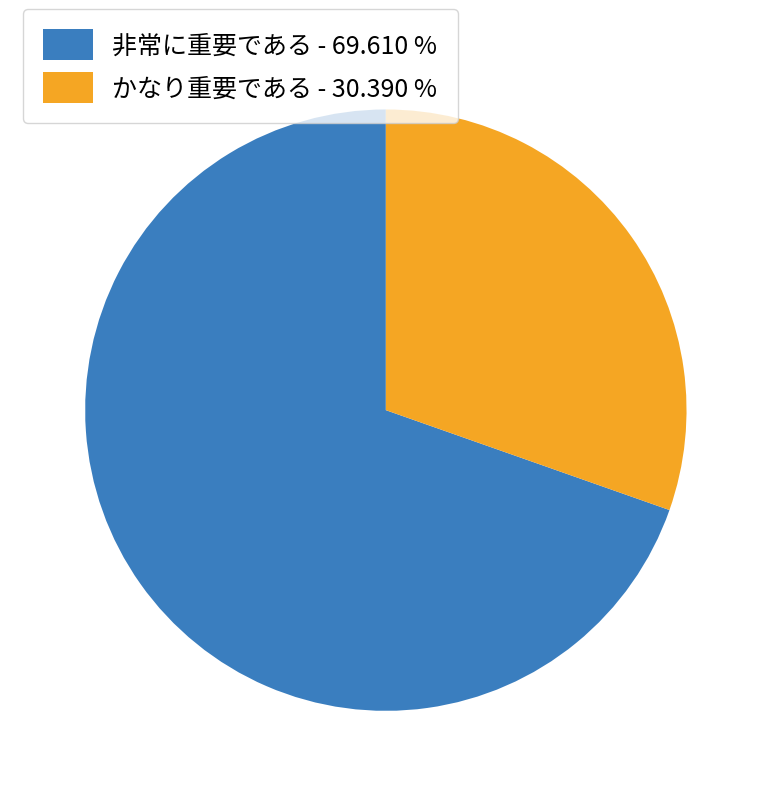

Is the sum of 非常に重要である - 69.610 % and かなり重要である - 30.390 % greater than half?

Yes